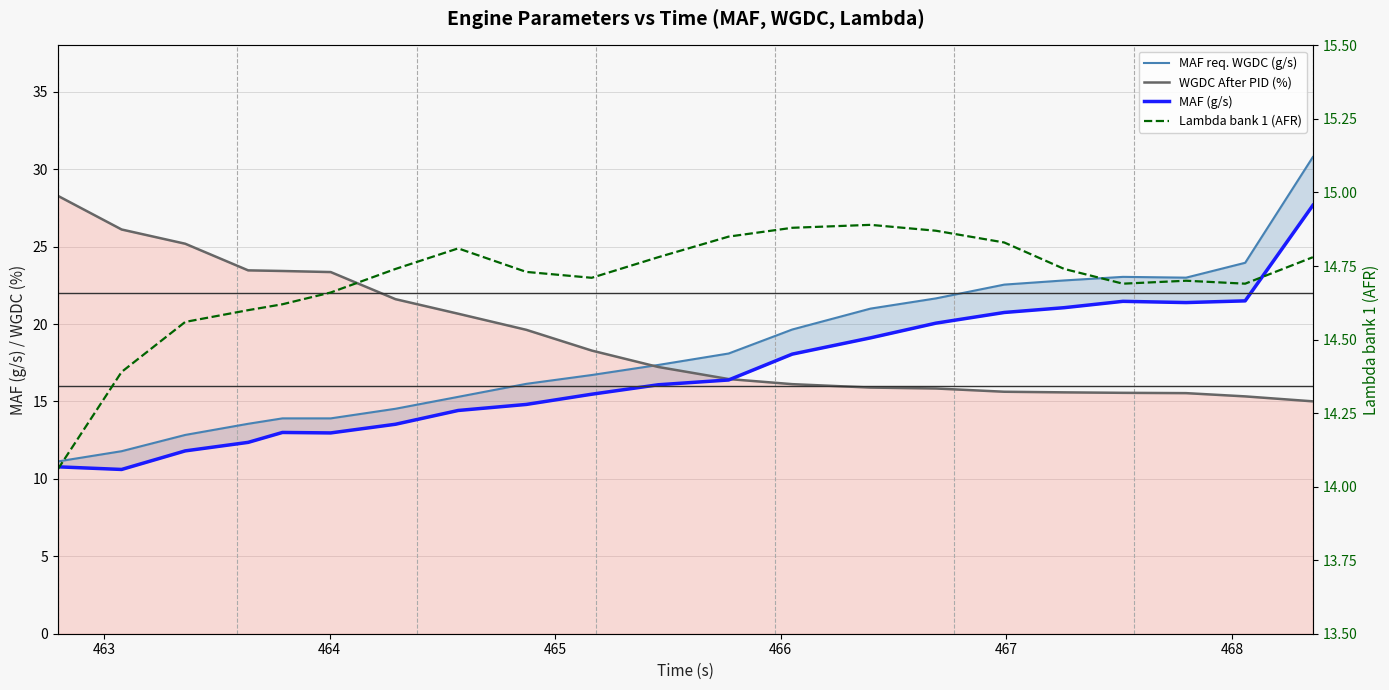

How many interior local peaks does the MAF (g/s) series have?

2